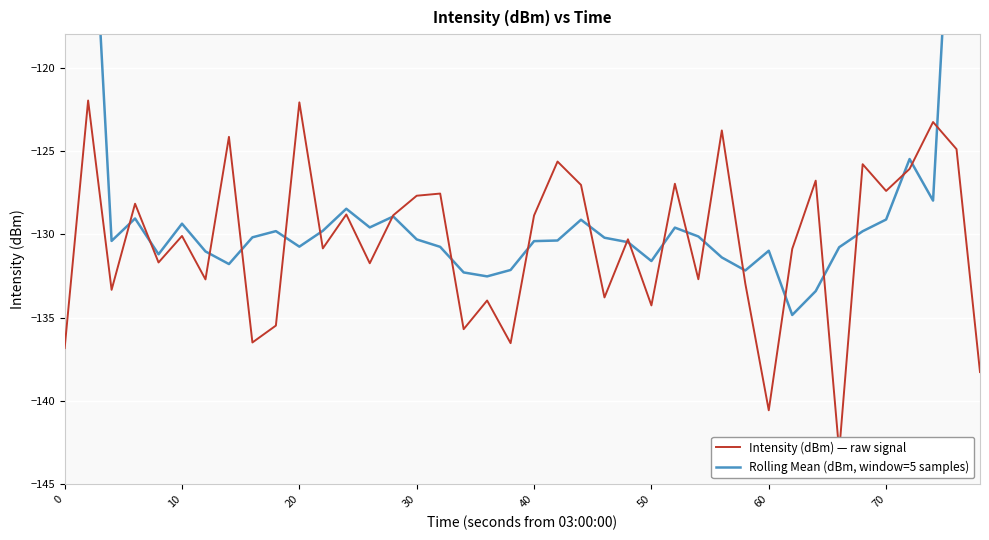

What is the difference between the second highest and minimum values in the Rolling Mean (dBm, window=5 samples) series?

56.4